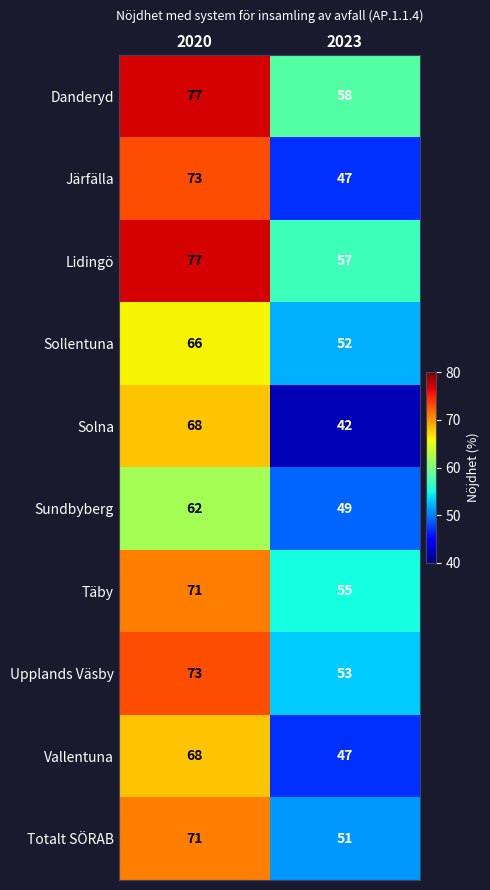

What is the greatest value displayed?

77